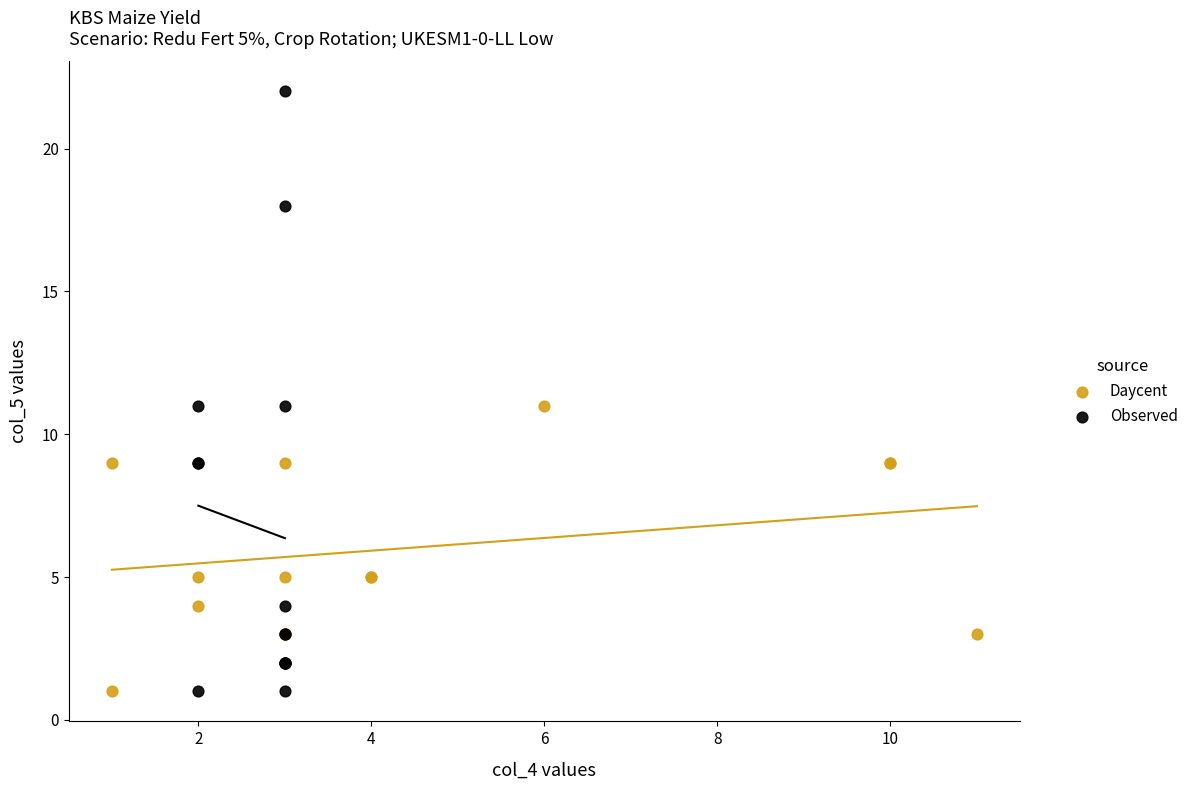

Which series contains the highest Y value?

Observed